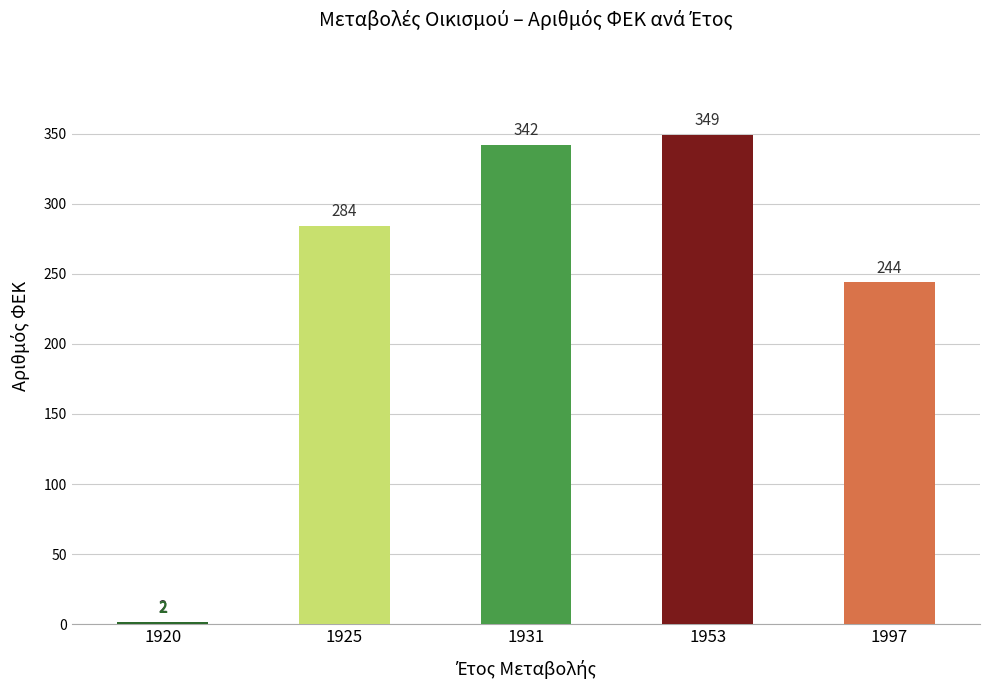

What is the value of the 1st bar from the left?

2